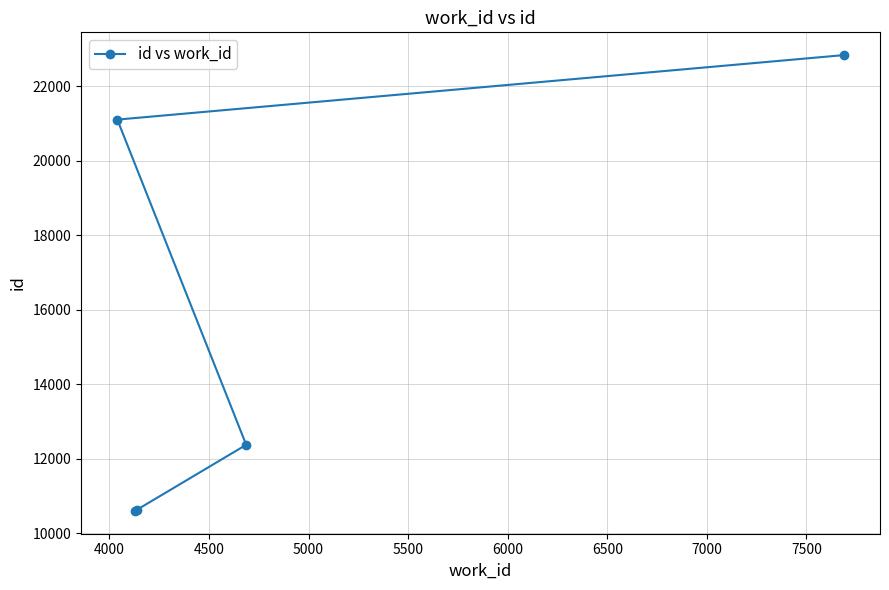

What is the smallest value displayed?

10602